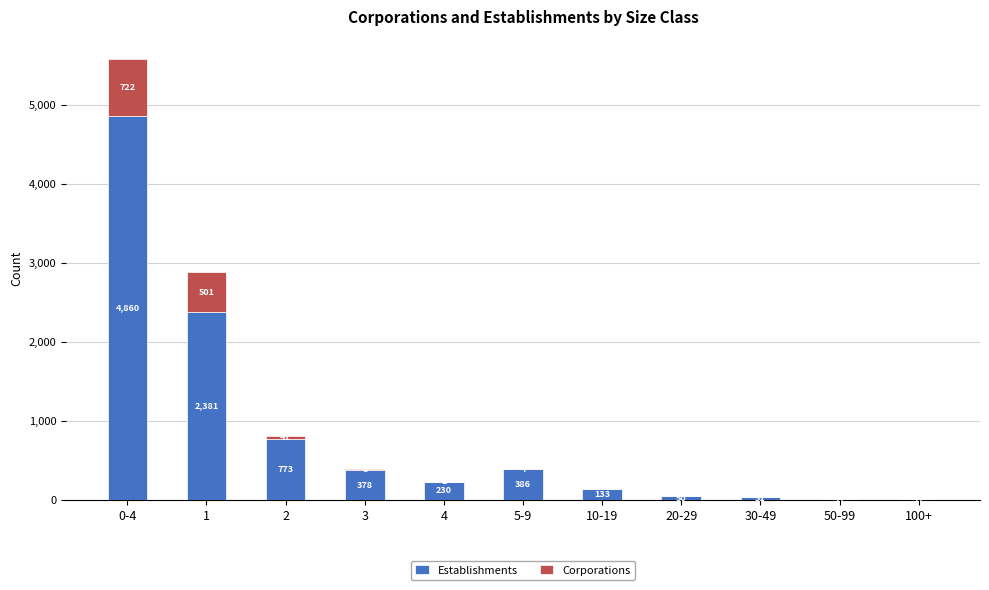

What is the maximum value for Establishments?

4860